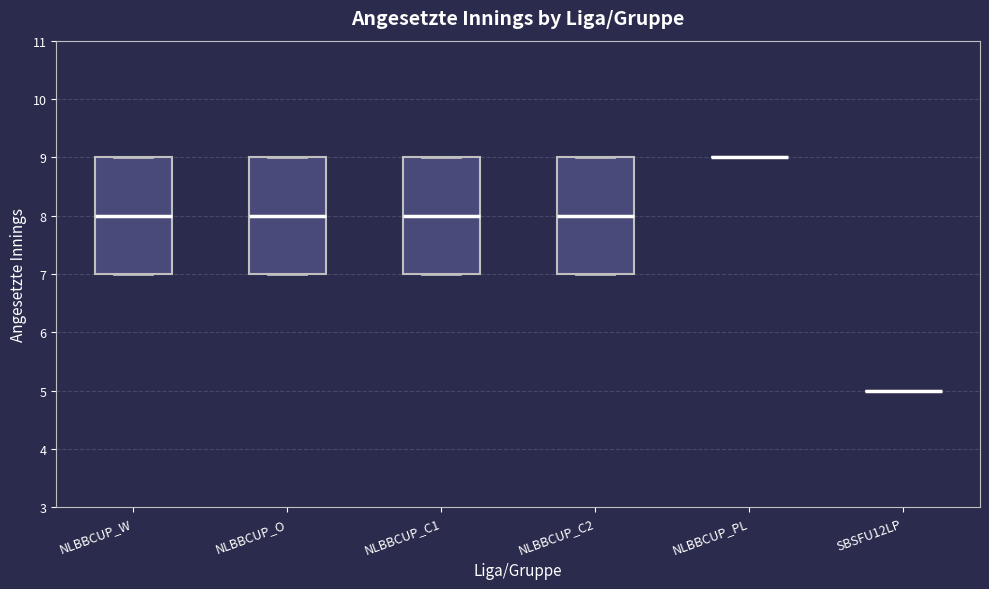

Reading left to right, read every box against the y-axis: the position of its median line, the range the box covers, and the ends of its whiskers. The values are not printed on the chart, so give them approximately, as read against the axis.

NLBBCUP_W: median 8, box 7 to 9, whiskers 7 to 9
NLBBCUP_O: median 8, box 7 to 9, whiskers 7 to 9
NLBBCUP_C1: median 8, box 7 to 9, whiskers 7 to 9
NLBBCUP_C2: median 8, box 7 to 9, whiskers 7 to 9
NLBBCUP_PL: box collapsed to a line at 9, whiskers 9 to 9
SBSFU12LP: box collapsed to a line at 5, whiskers 5 to 5